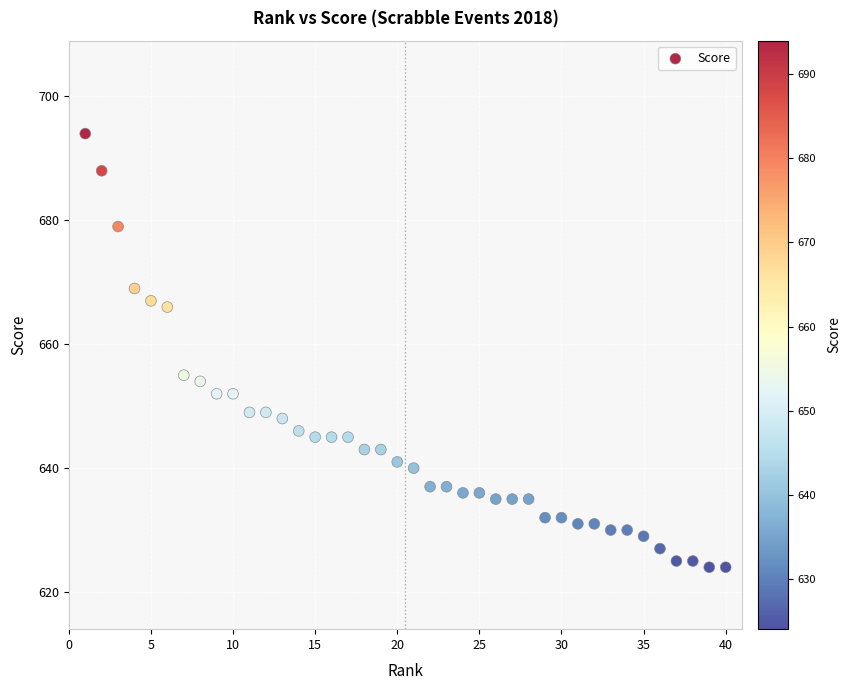

What is the range of Y values (max minus min)?

70